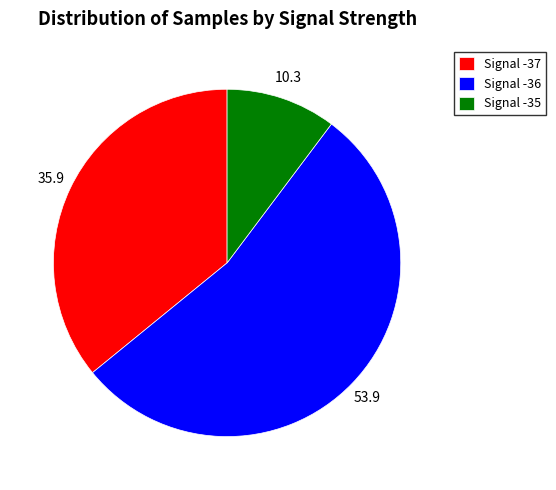

Do Signal -35 and Signal -36 together represent more than half of the pie?

Yes